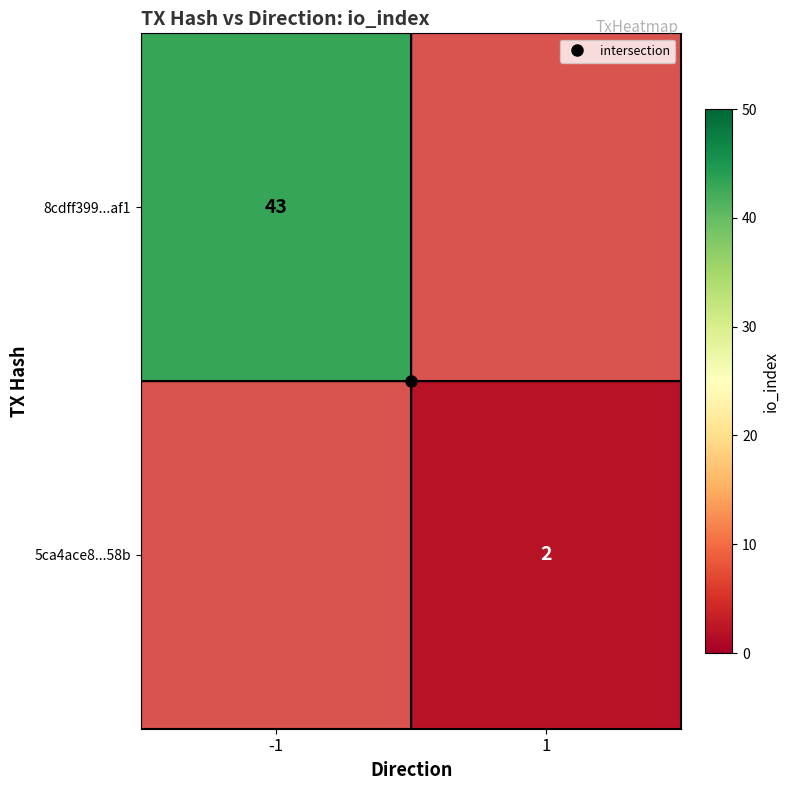

True or false: 8cdff399...af1 has a value of 43.0 at -1.

True